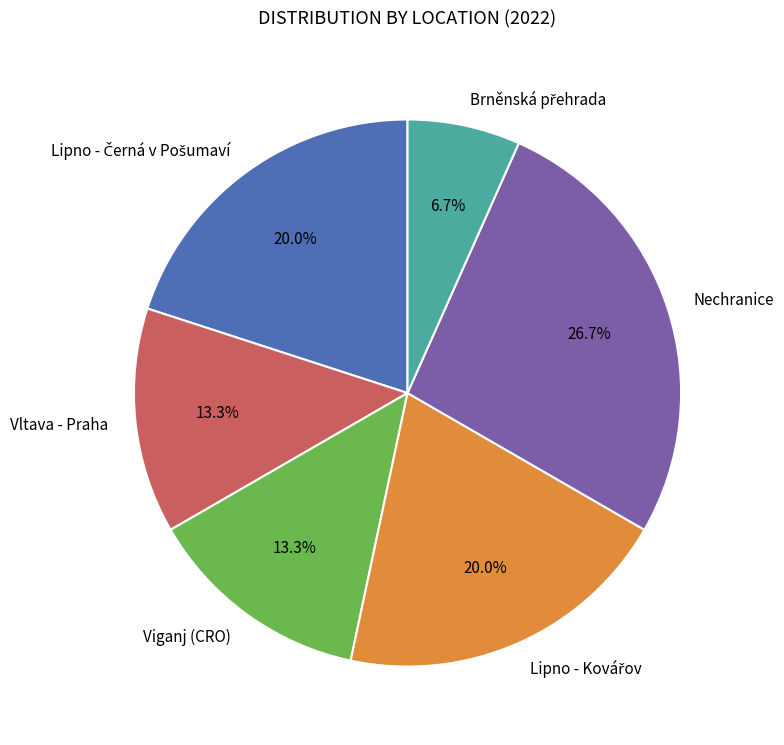

Does Viganj (CRO) represent more than half of the total?

No